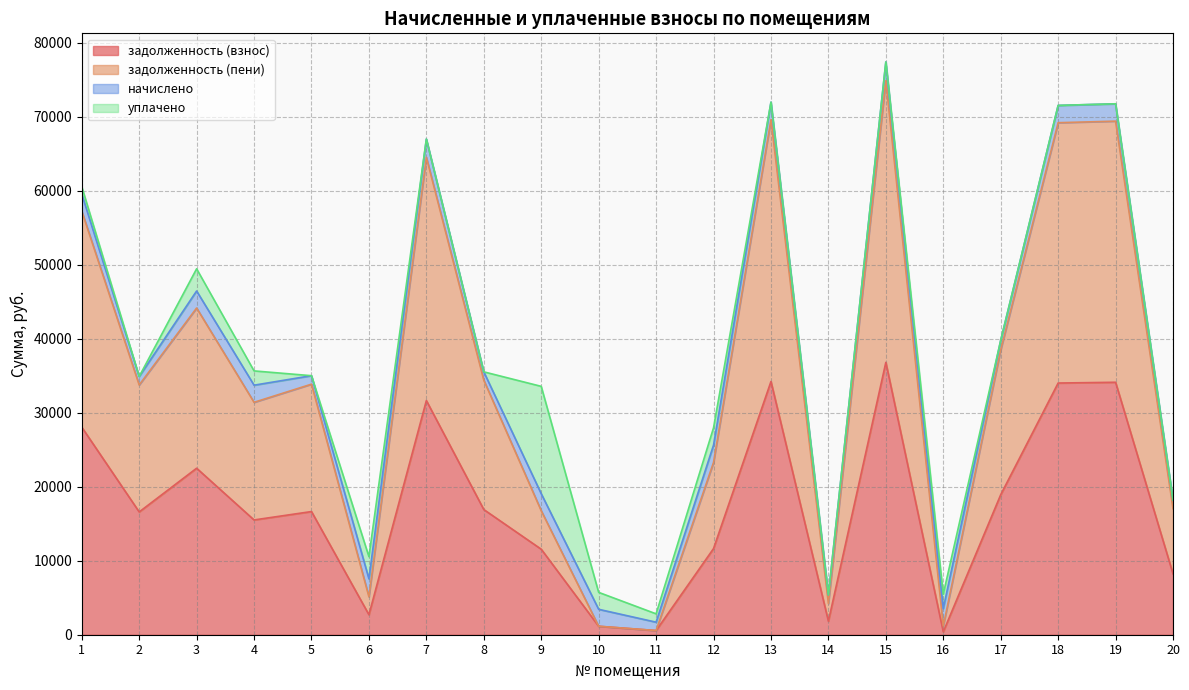

Where is the first local maximum for задолженность (пени)?

3